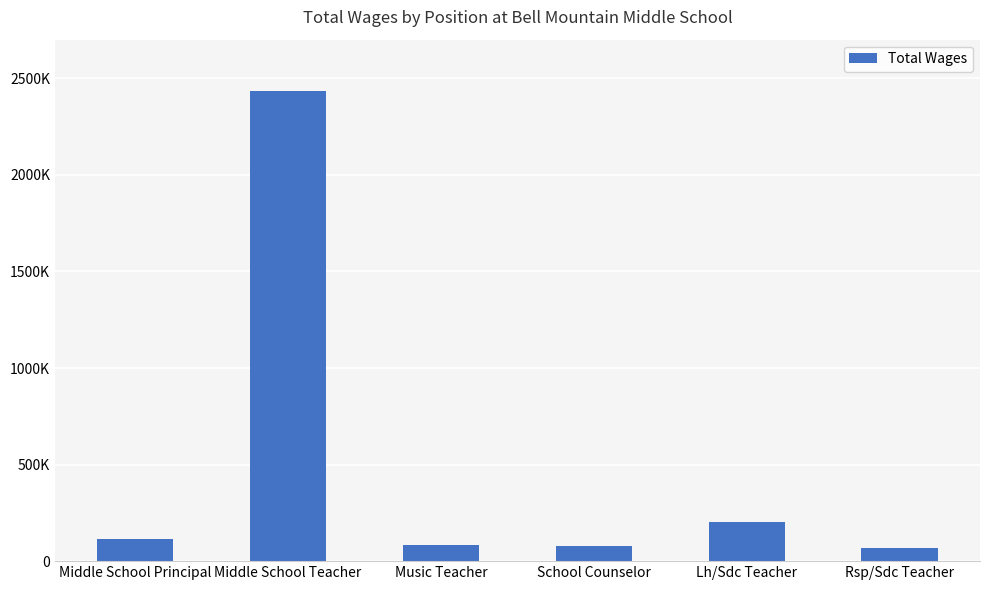

What position from the left is Rsp/Sdc Teacher?

6